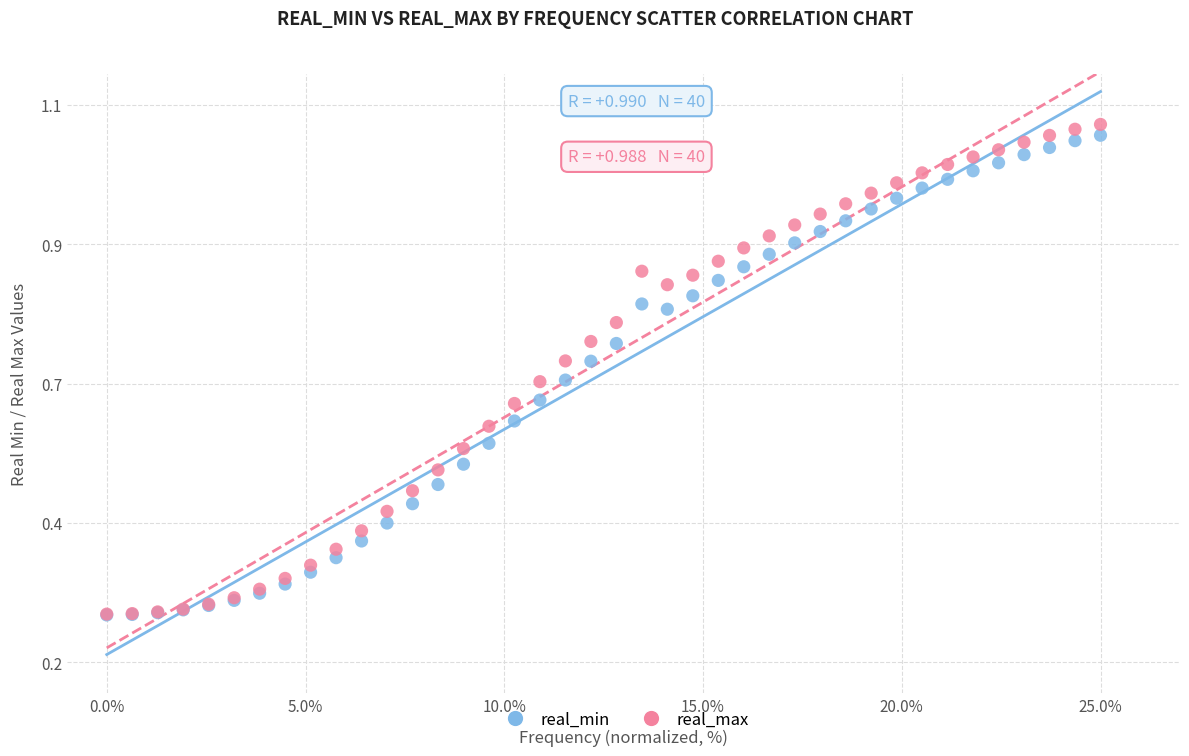

What are all the series names shown in the legend?

real_min, real_max